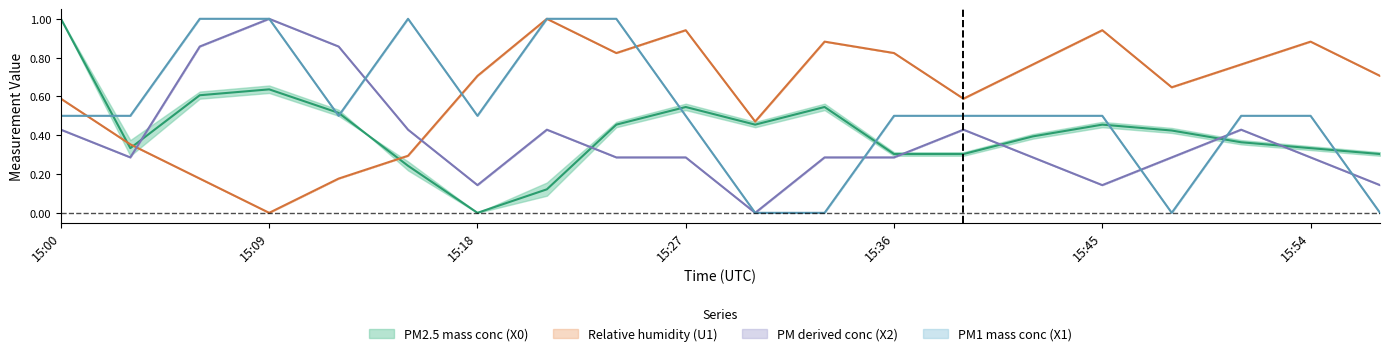

Is it true that U1_M11 equals 1.0 at 15:57?

False